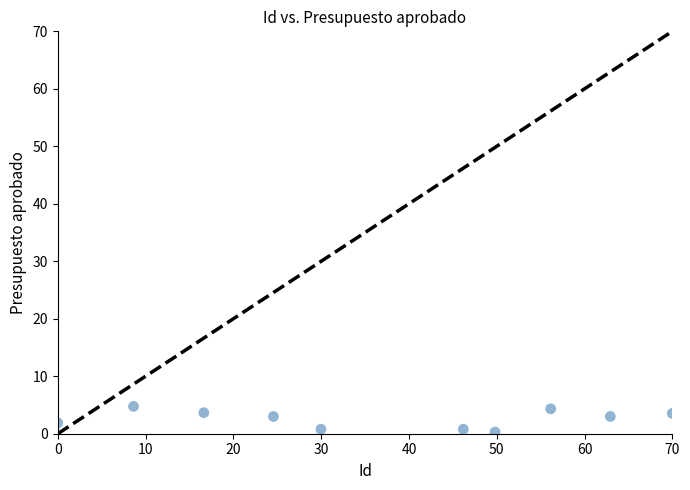

What is the range of X values (max minus min)?

70.0